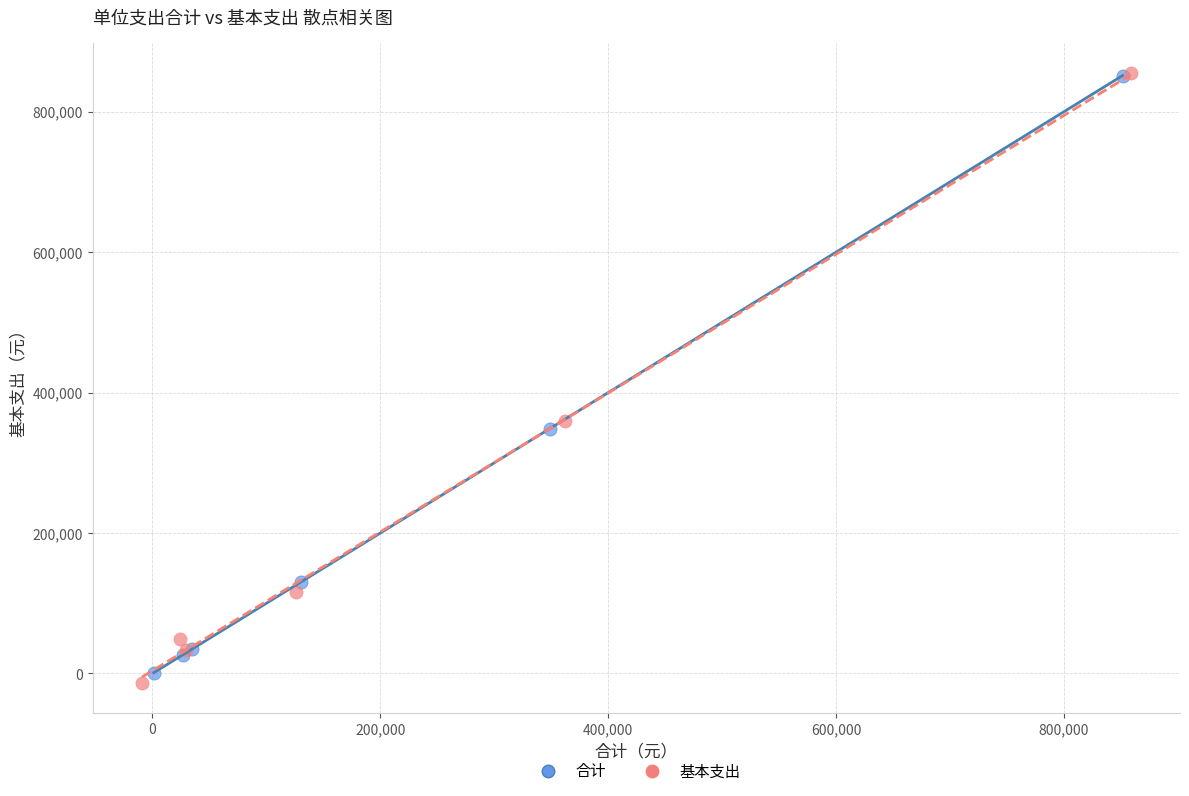

Which series has the widest spread of Y values?

基本支出